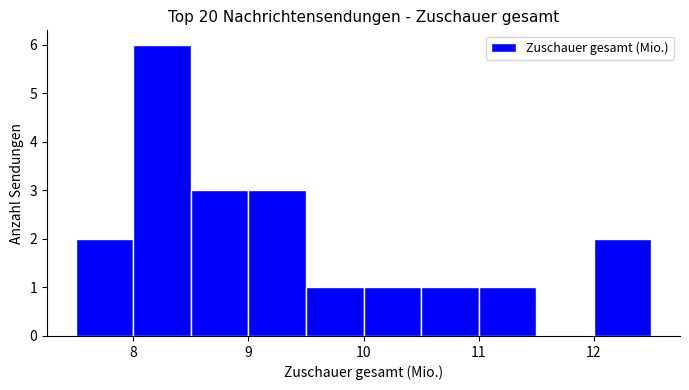

Reading left to right, transcribe this chart: for each bar, give the range it covers on the x-axis and its height. The values are not printed on the chart, so give them approximately, as read against the axis.

7.5 to 8.0: 2
8.0 to 8.5: 6
8.5 to 9.0: 3
9.0 to 9.5: 3
9.5 to 10.0: 1
10.0 to 10.5: 1
10.5 to 11.0: 1
11.0 to 11.5: 1
11.5 to 12.0: 0
12.0 to 12.5: 2